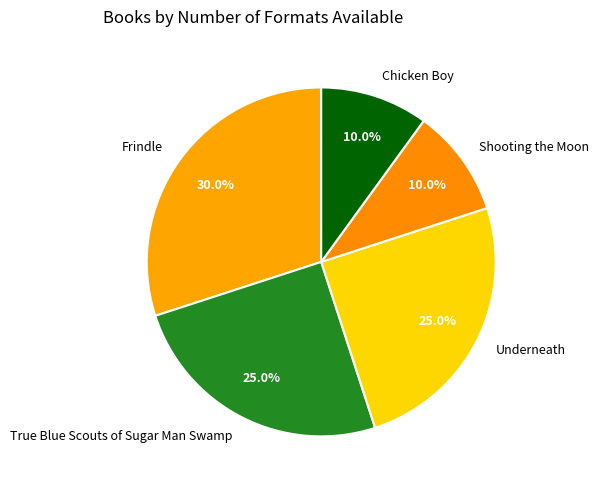

Is there any slice that represents more than half of the pie?

No